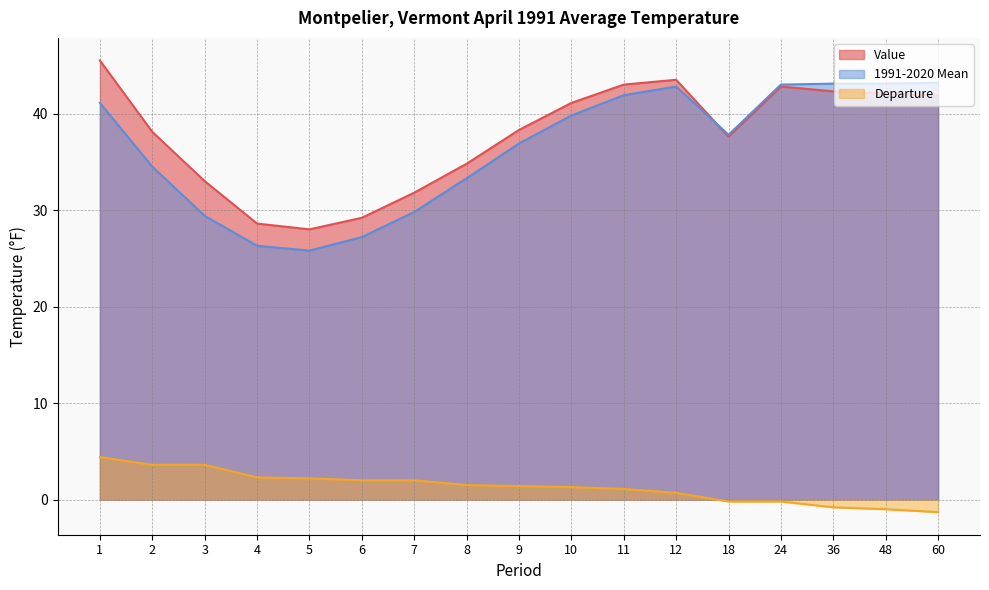

What is the greatest value displayed?

45.5